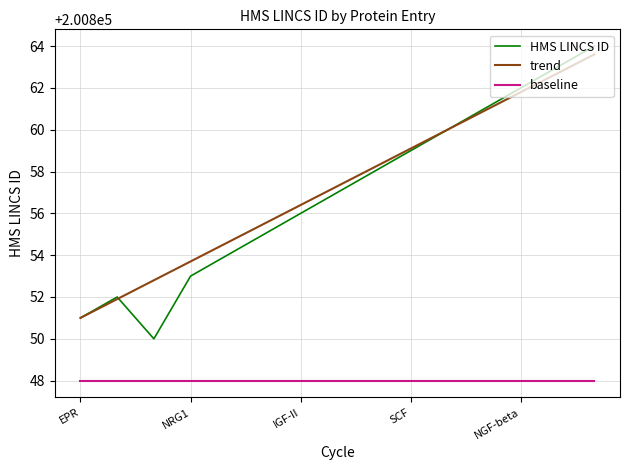

What are all the series names shown in the legend?

HMS LINCS ID, trend, baseline